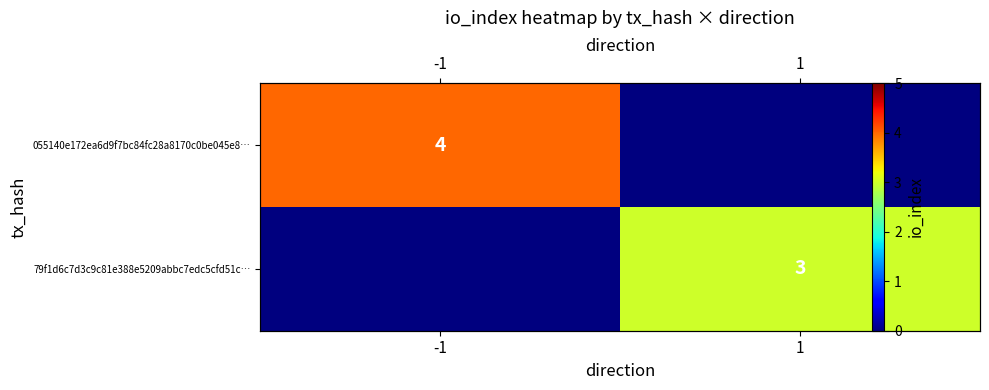

At 1, list the series in order from largest to smallest.

79f1d6c7d3c9c81e388e5209abbc7edc5cfd51c…, 055140e172ea6d9f7bc84fc28a8170c0be045e8…